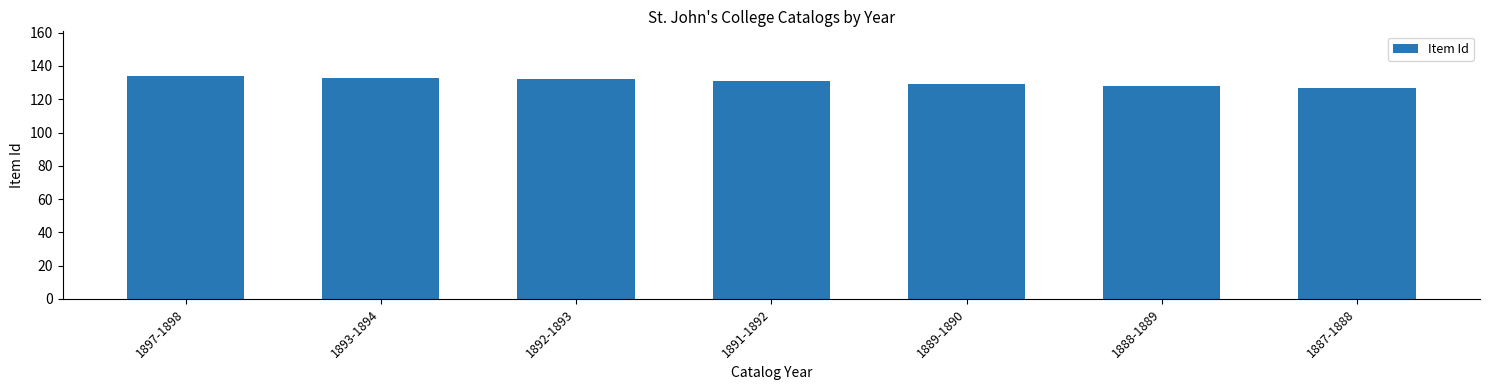

Are the bars horizontal?

No